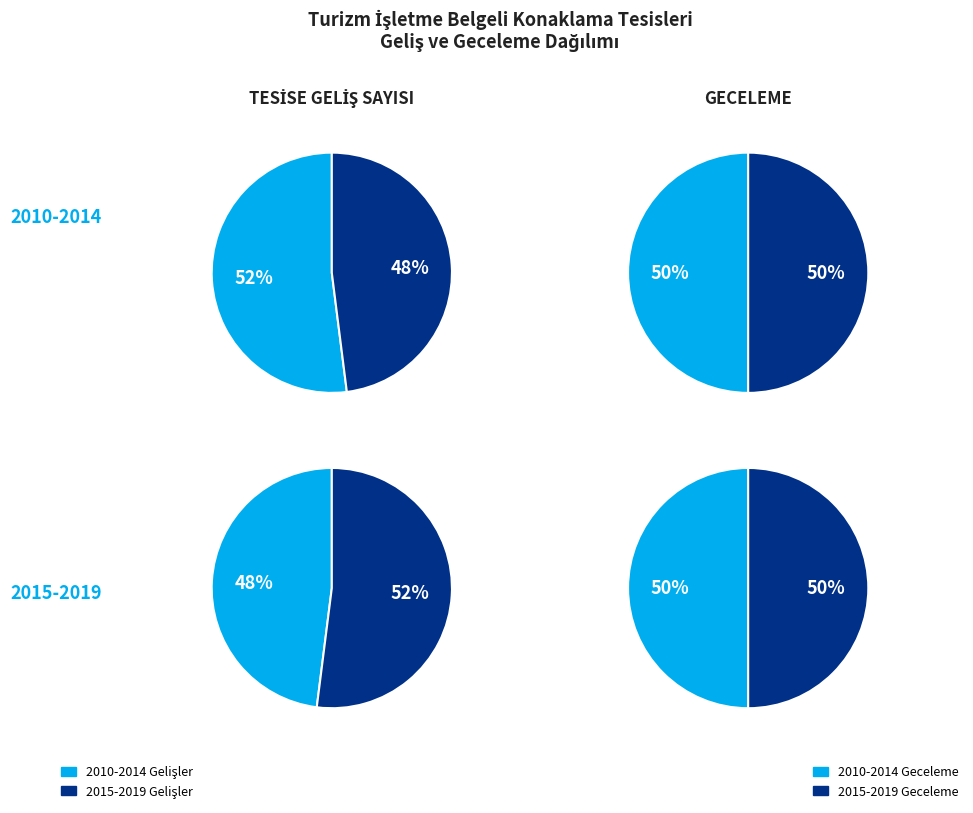

Which category has the smallest portion of the pie?

2010